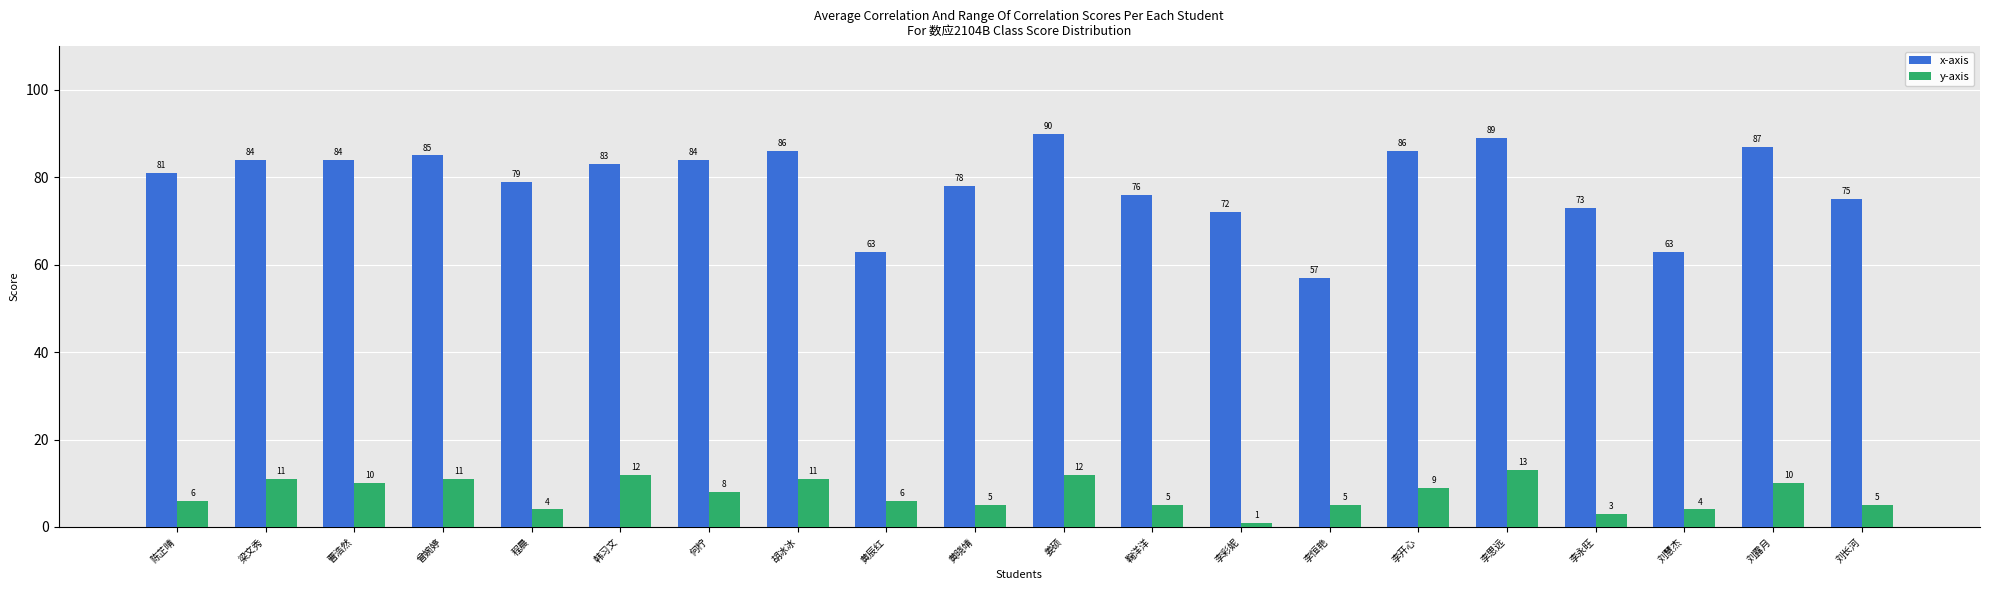

Reading left to right, list all the values displayed in this chart.

x-axis: 陈芷晴=81	梁文秀=84	曹浩然=84	曾婉婷=85	程晨=79	韩习文=83	何柠=84	胡冰冰=86	黄辰红=63	黄晓靖=78	姜硕=90	鞠洋洋=76	李彩妮=72	李恒艳=57	李开心=86	李思远=89	李永旺=73	刘慧杰=63	刘露月=87	刘长河=75
y-axis: 陈芷晴=6	梁文秀=11	曹浩然=10	曾婉婷=11	程晨=4	韩习文=12	何柠=8	胡冰冰=11	黄辰红=6	黄晓靖=5	姜硕=12	鞠洋洋=5	李彩妮=1	李恒艳=5	李开心=9	李思远=13	李永旺=3	刘慧杰=4	刘露月=10	刘长河=5